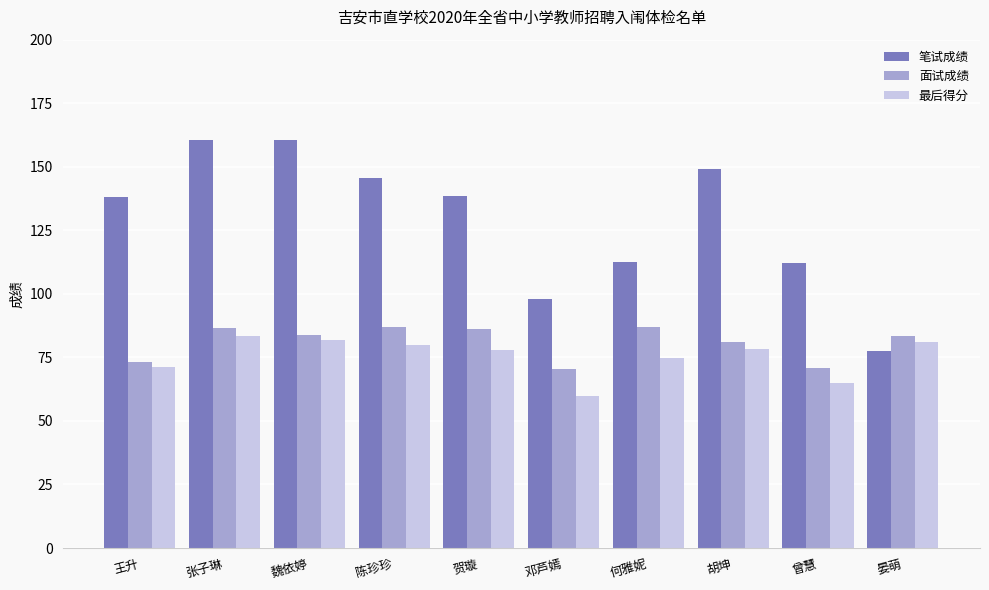

At which label does 笔试成绩 reach its minimum?

晏萌